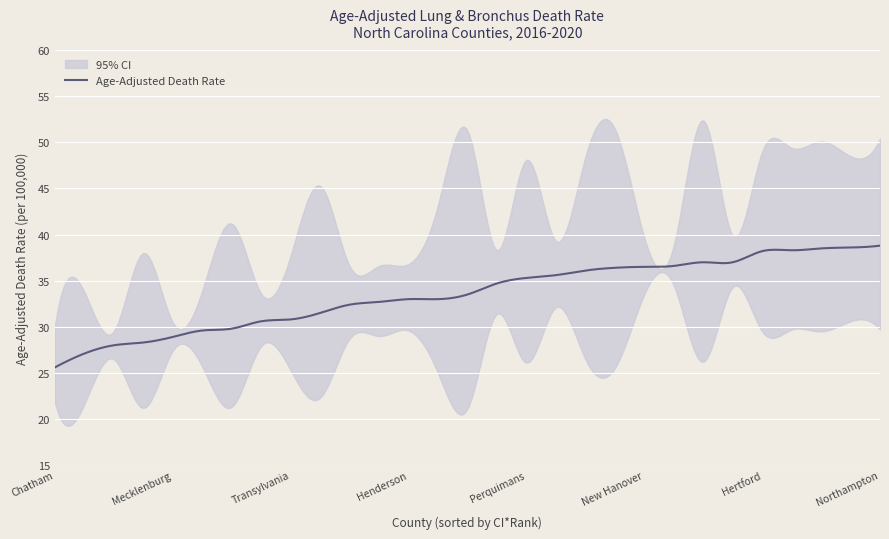

At which category does the chart reach its minimum across all series?

Chatham